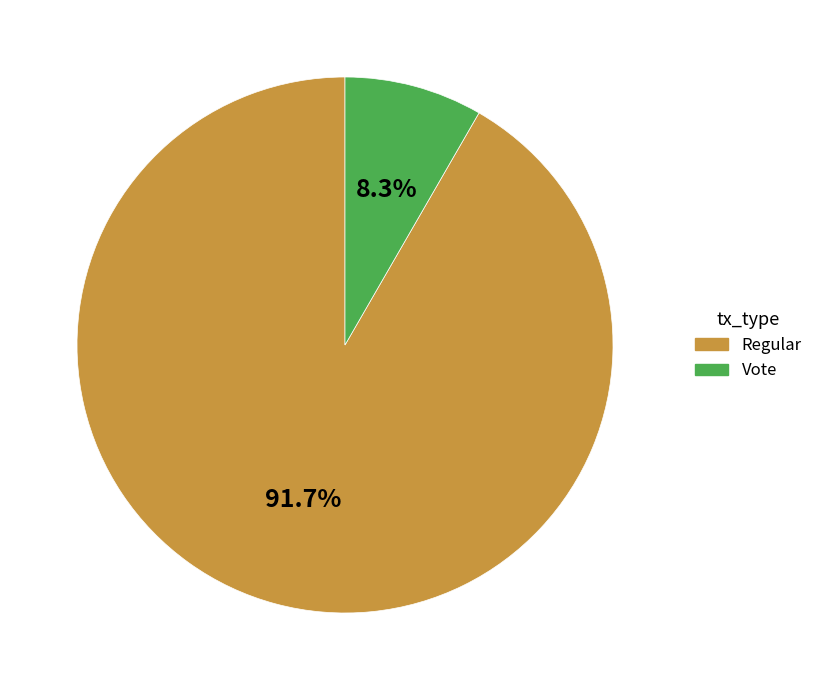

Combined, what portion of the pie is Regular and Vote?

100.0%